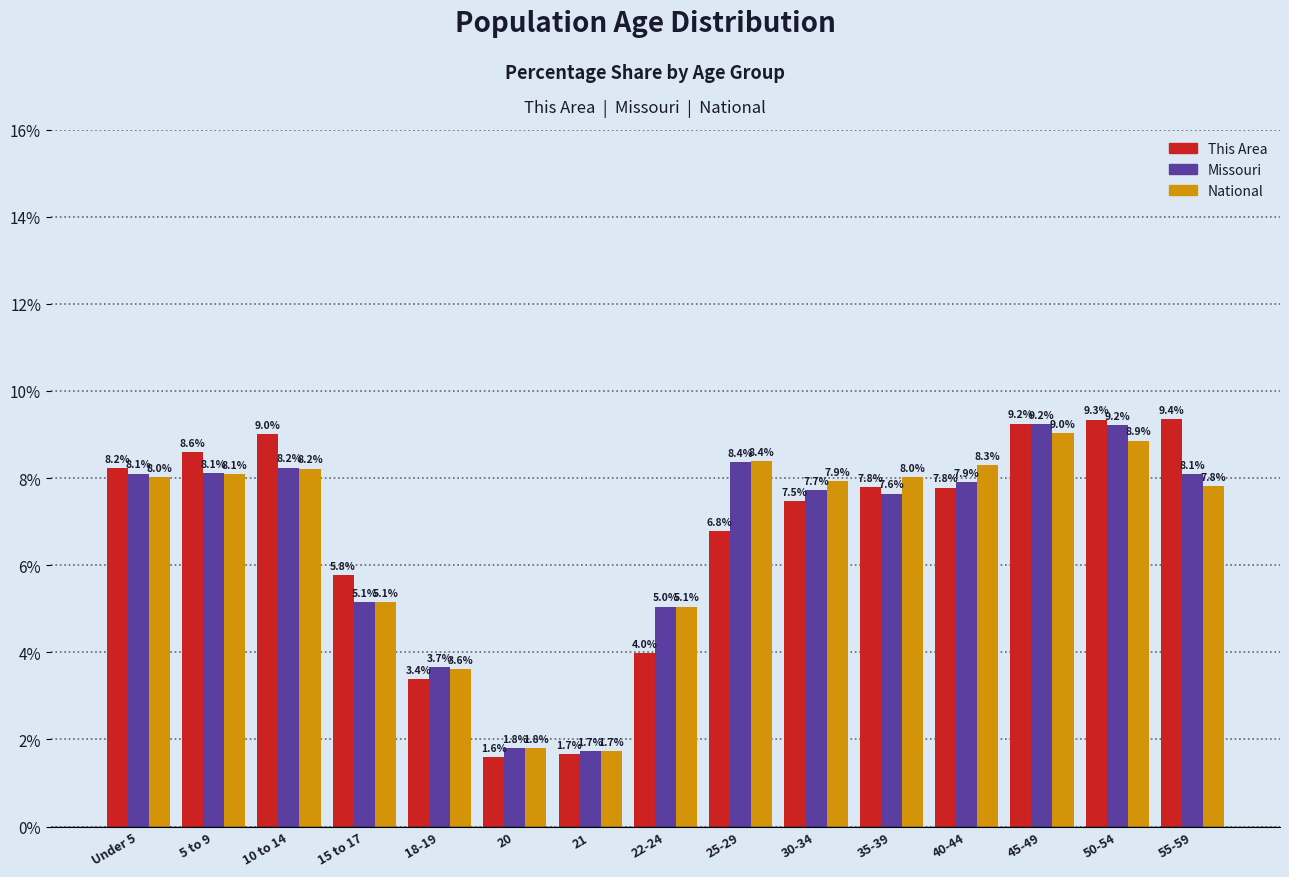

What is the minimum value for National?

1.7